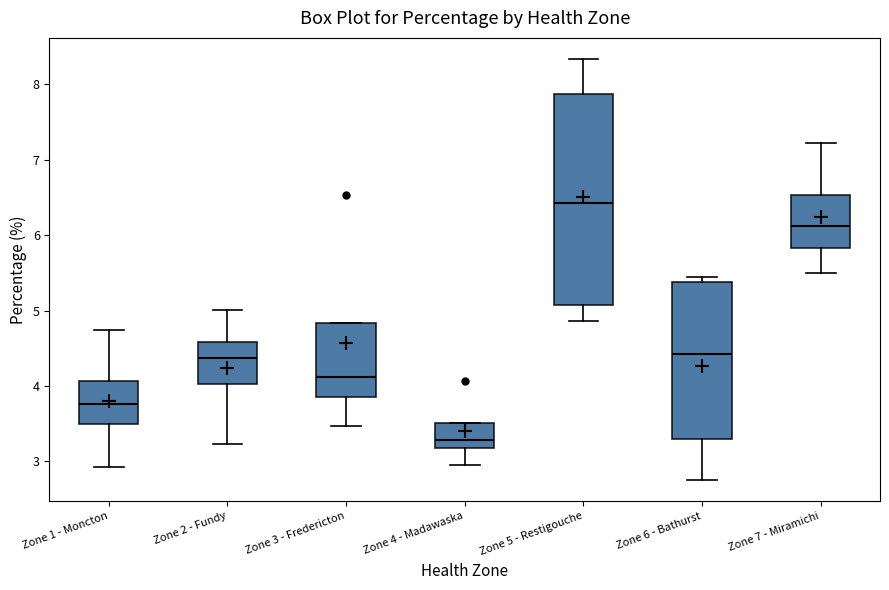

Which box has the highest median line?

Zone 5 - Restigouche